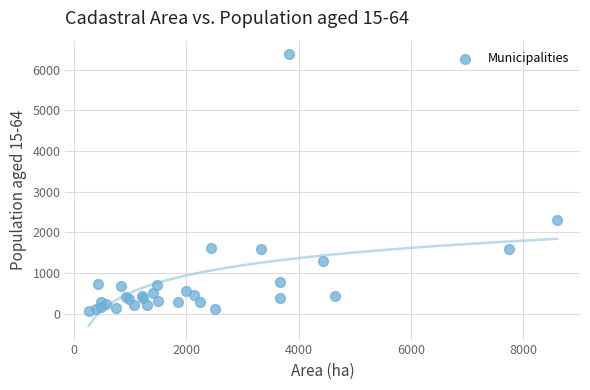

What Y value in the scatter plot is closest to 3228?

2309